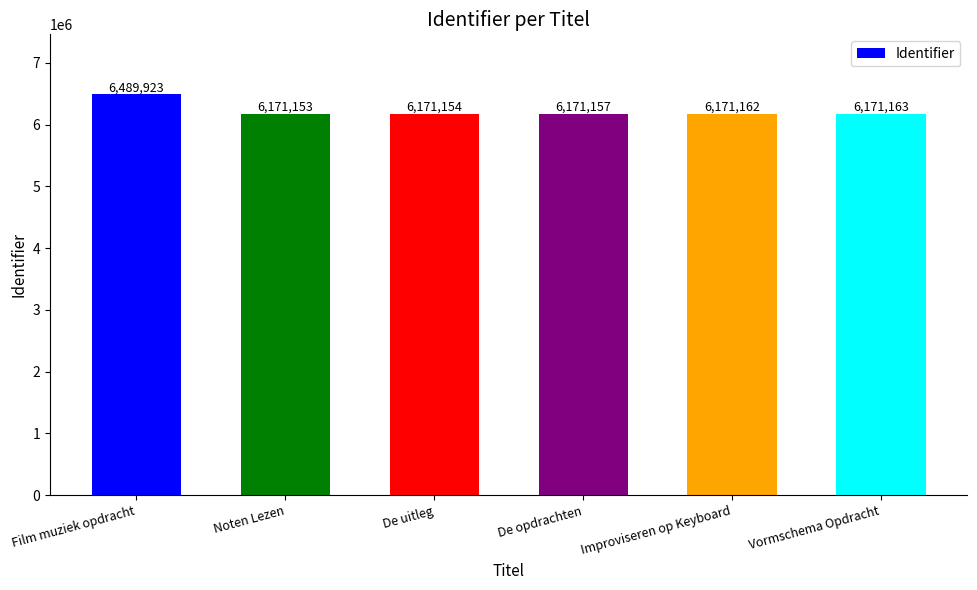

The chart shows a value of 3445436 at Improviseren op Keyboard. True or false?

False